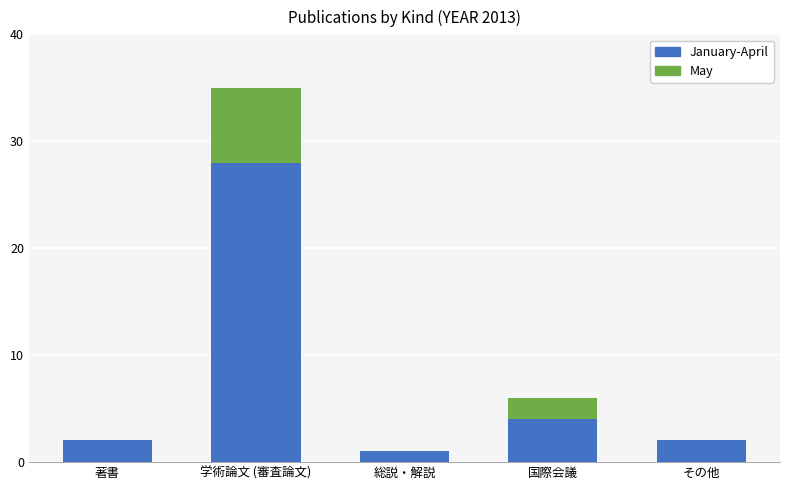

Is it true that January-April equals 28 at 学術論文 (審査論文)?

True